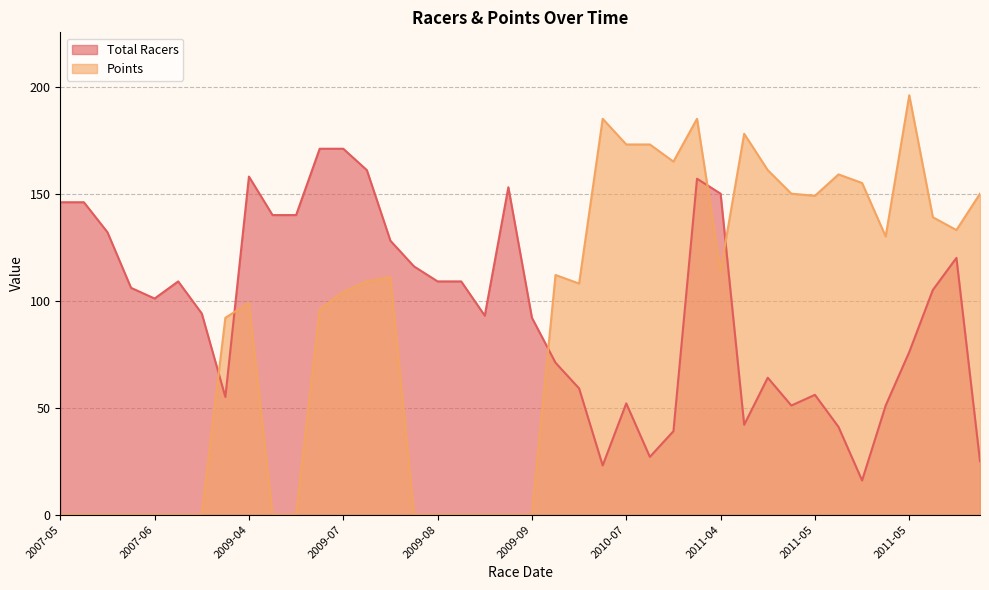

Where is Total Racers nearest to the value 93?

2009-08